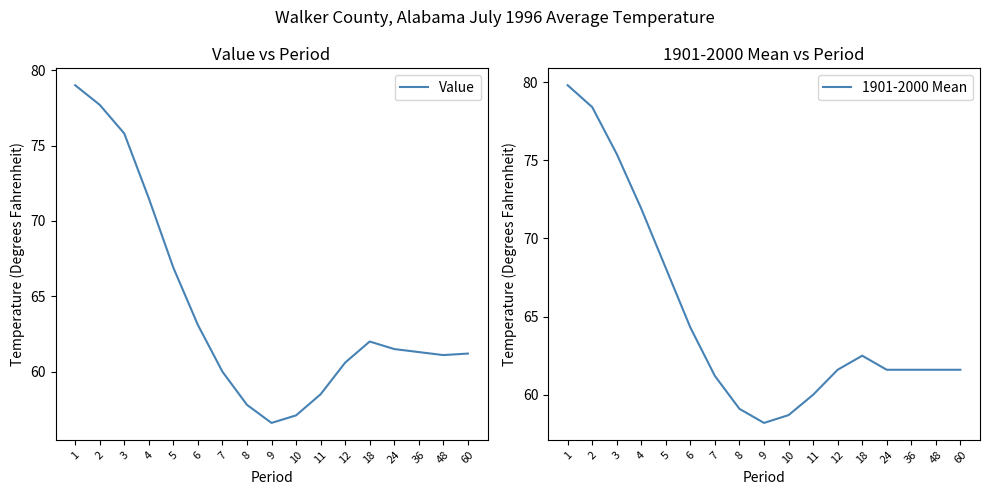

Rank the series by their average value, from highest to lowest.

1901-2000 Mean, Value